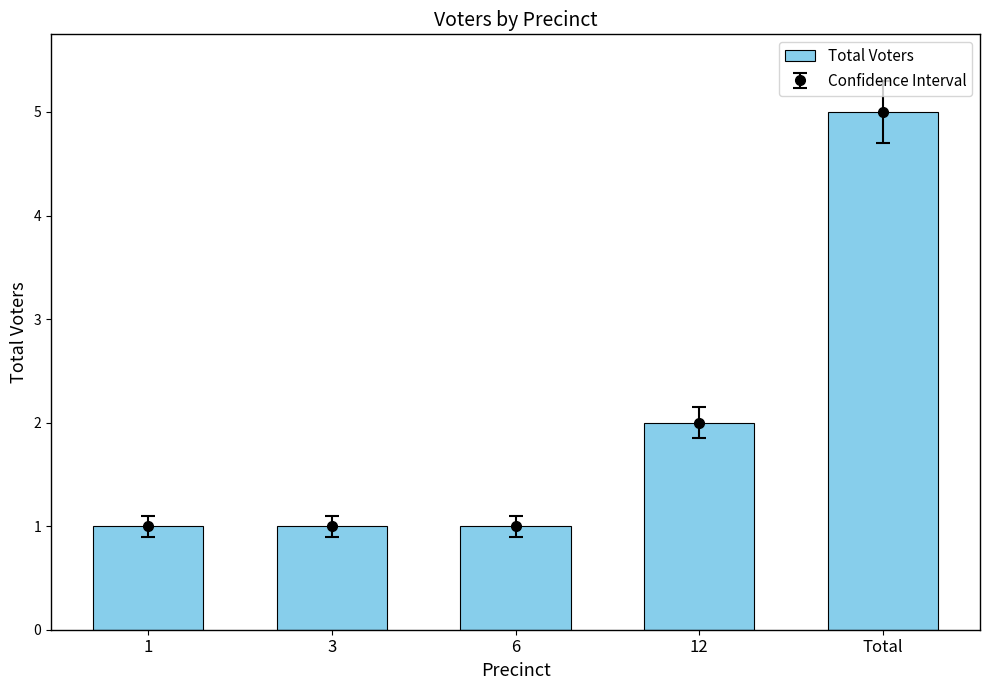

Reading left to right, extract all data points from this chart.

1	1	1	2	5